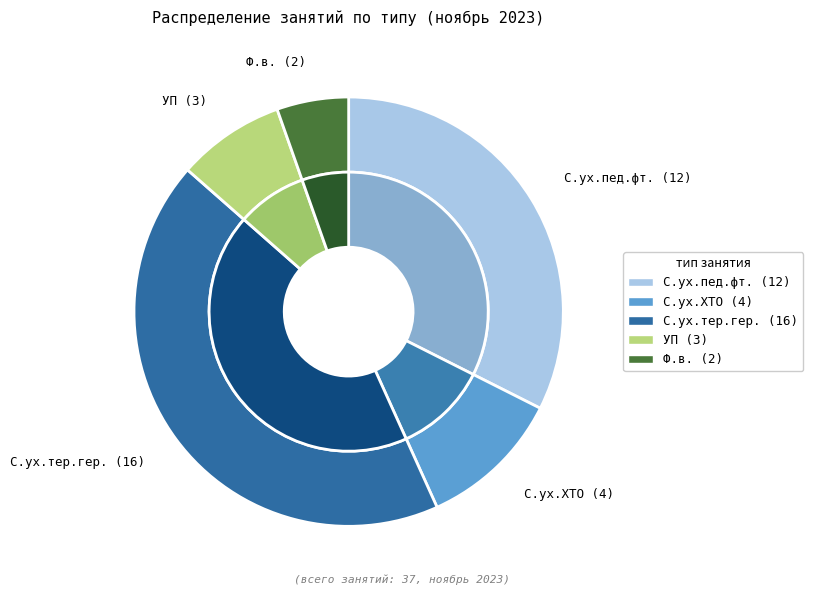

Which category has the biggest portion of the pie?

С.ух.тер.гер.